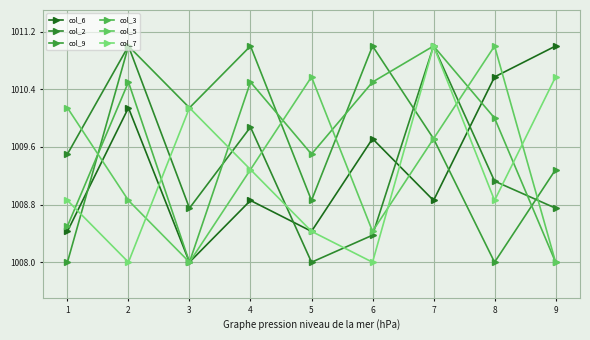

What is the maximum value for col_3?

1011.0